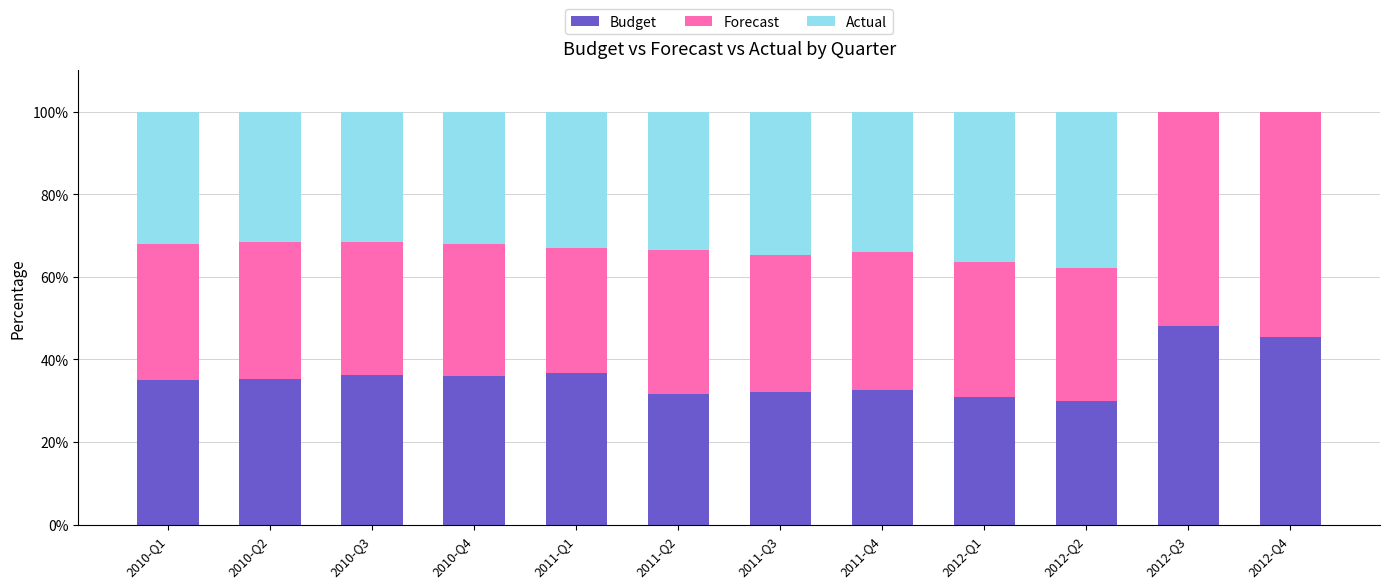

True or false: Budget has a value of 49.2 at 2011-Q3.

False